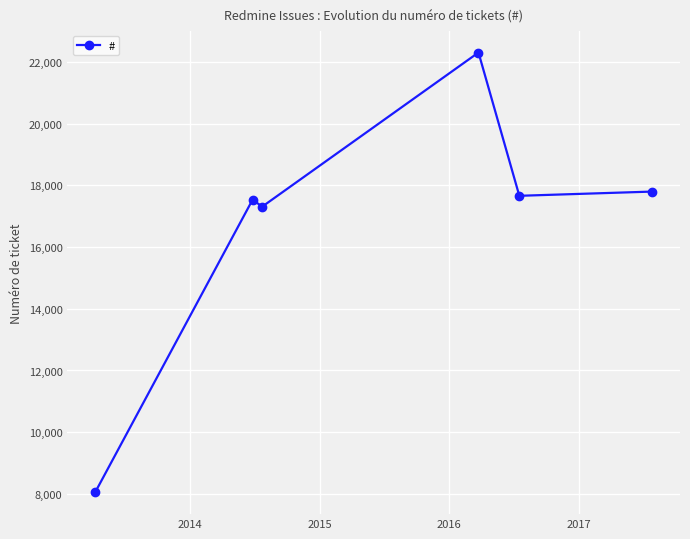

What is the value of the 5th point from the left?

17664